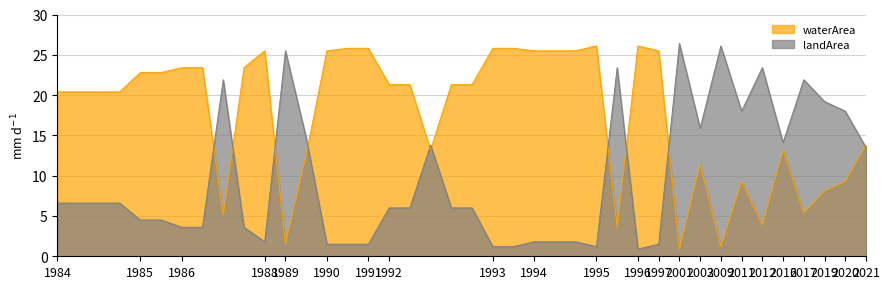

List the labels in order of landArea value, smallest first.

1996_03, 1993_03, 1993_05, 1995_04, 1990_03, 1990_04, 1991_04, 1997_03, 1988_04, 1994_03, 1994_04, 1994_10, 1986_03, 1986_04, 1986_09, 1985_04, 1985_05, 1992_03, 1992_04, 1992_07, 1992_08, 1984_03, 1984_04, 1984_06, 1984_08, 2021_07, 1992_06, 2016_06, 1989_10, 2003_06, 2011_07, 2020_07, 2019_06, 1986_08, 2017_05, 1995_06, 2012_06, 1989_07, 2009_08, 2001_08